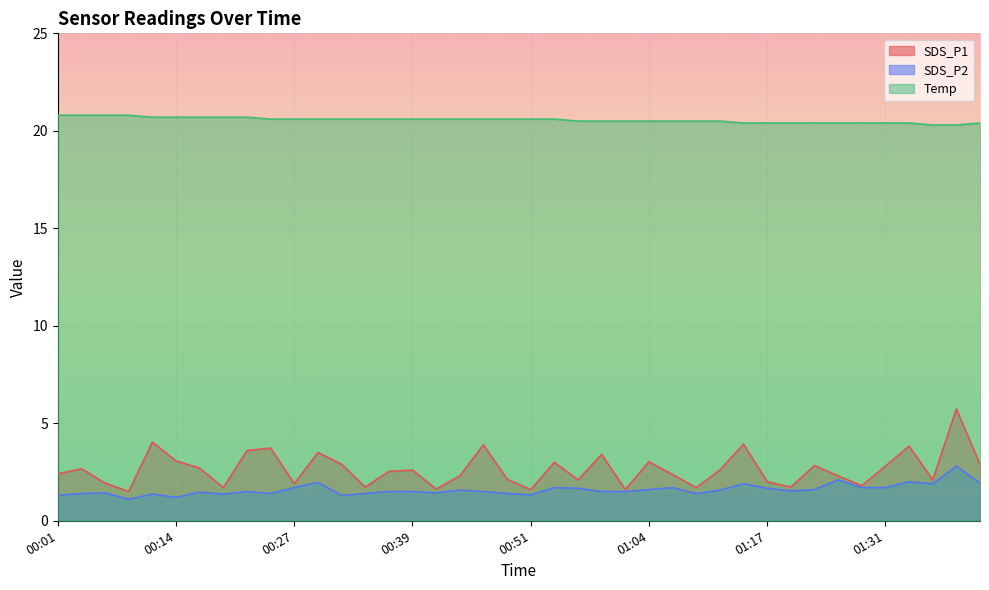

Which series has the widest spread of values?

SDS_P1